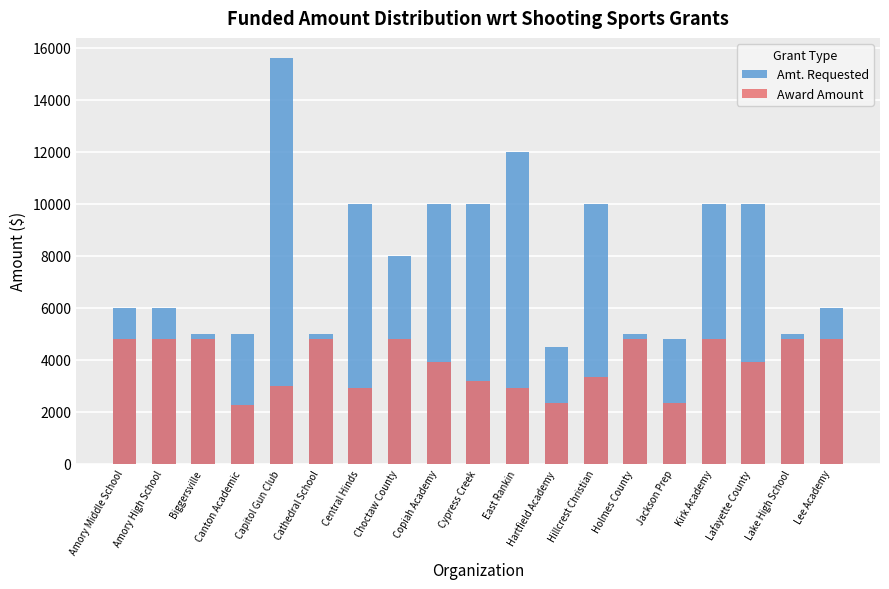

What is the lowest value of the Amt. Requested series?

4500.0